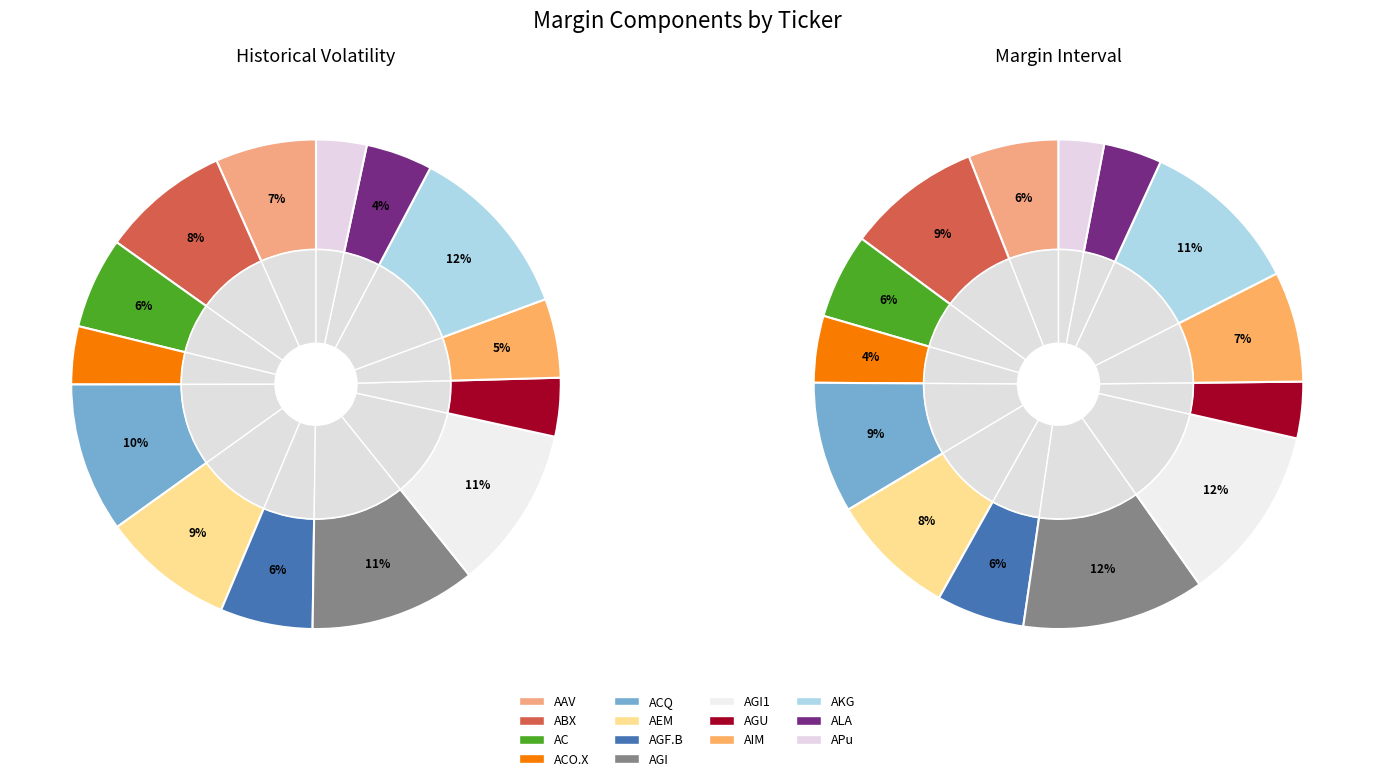

How much of the chart is everything except AGI?

89.0%